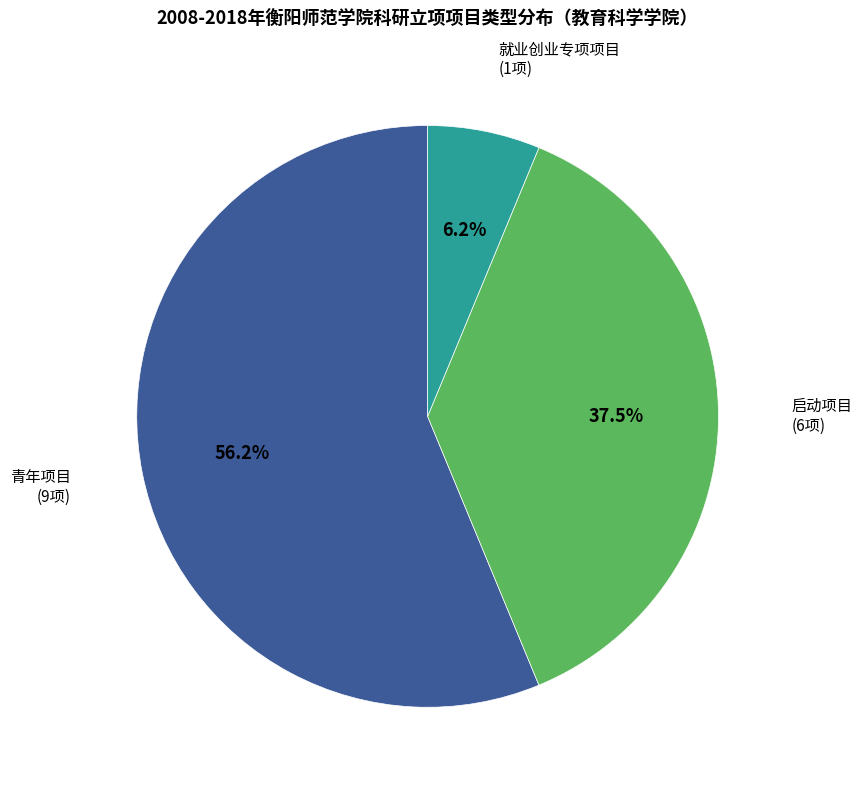

Which category has the smallest portion of the pie?

就业创业专项项目